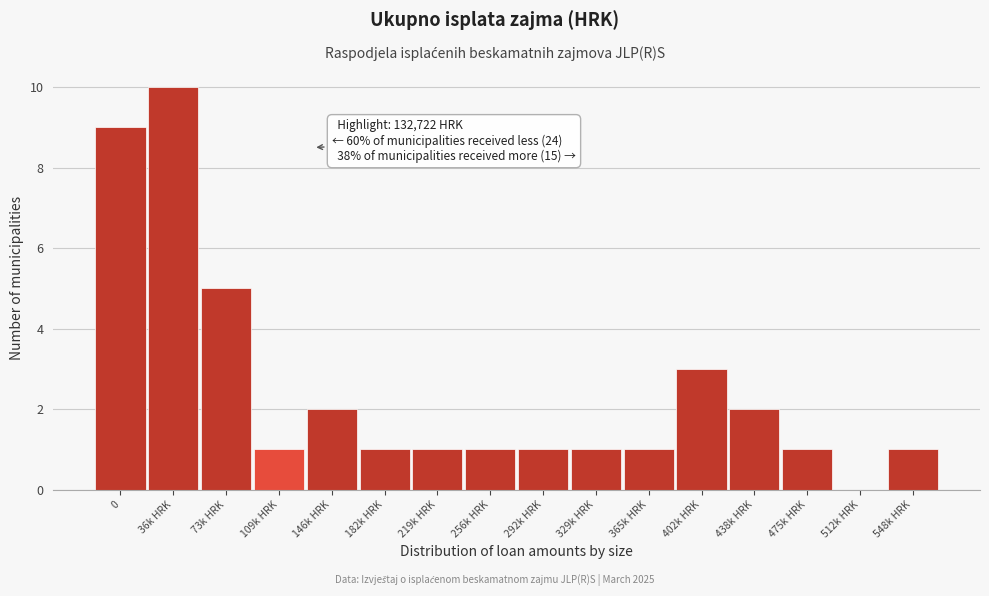

Reading left to right, extract all data points from this chart.

0=9	36k HRK=10	73k HRK=5	109k HRK=1	146k HRK=2	182k HRK=1	219k HRK=1	256k HRK=1	292k HRK=1	329k HRK=1	365k HRK=1	402k HRK=3	438k HRK=2	475k HRK=1	512k HRK=0	548k HRK=1